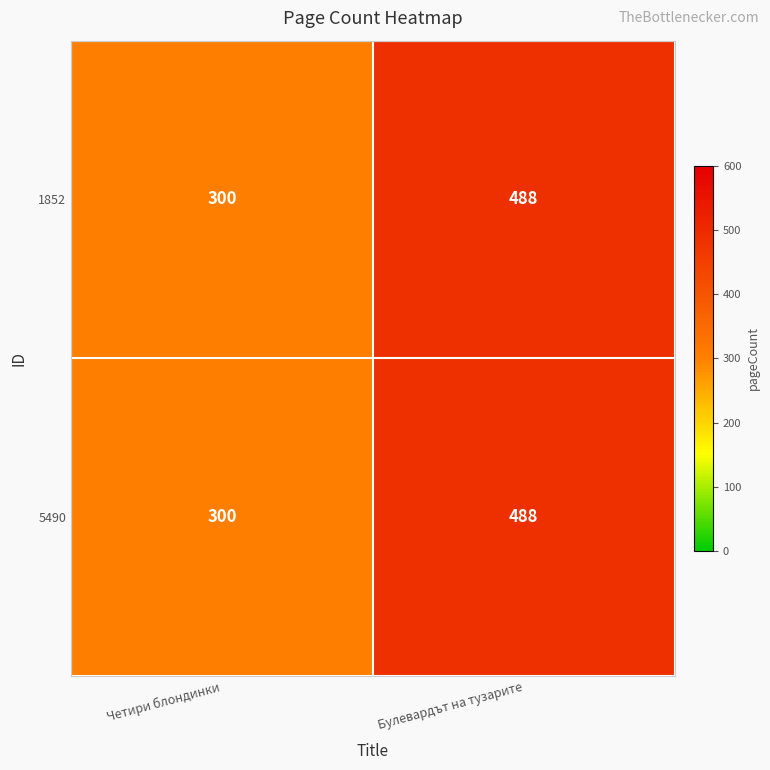

Reading left to right, list all the values displayed in this chart.

1852: 300	488
5490: 300	488